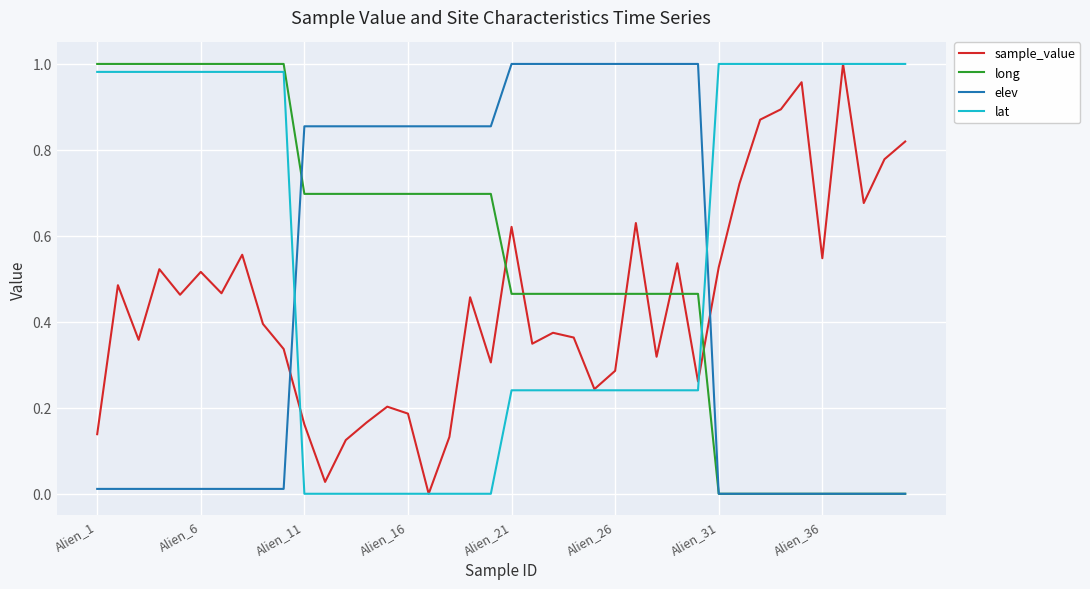

True or false: lat and long intersect in this chart.

True